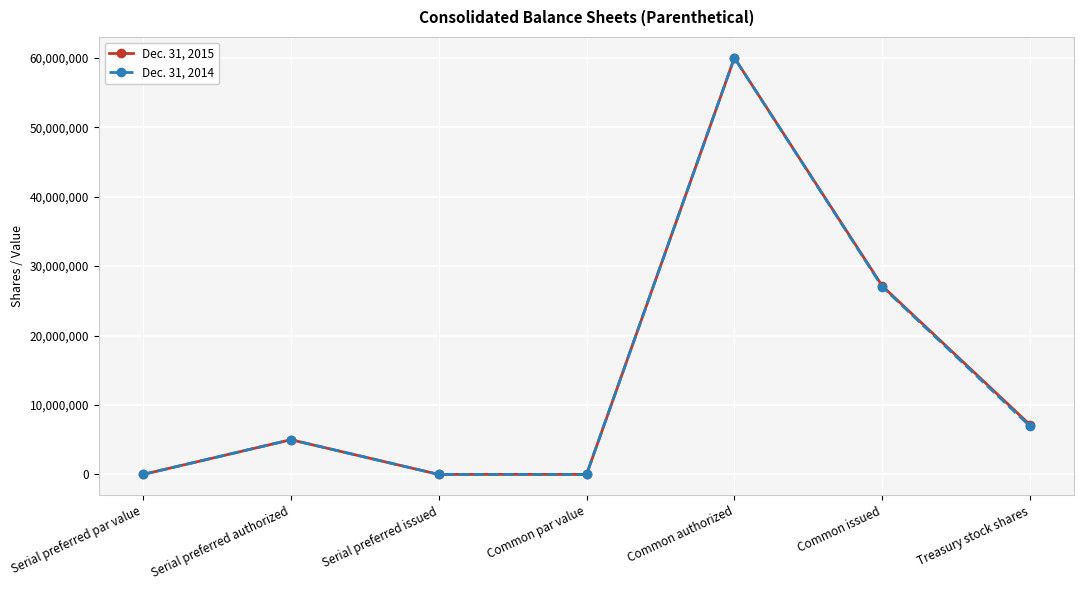

True or false: Dec. 31, 2014 and Dec. 31, 2015 cross at least once.

False